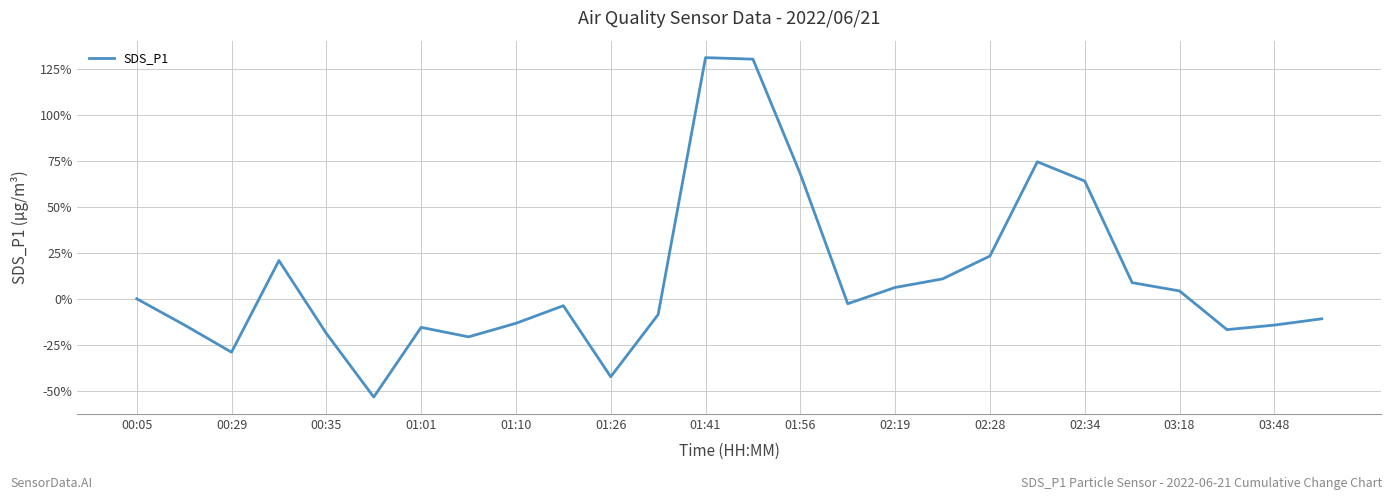

What is the smallest value displayed?

-53.4